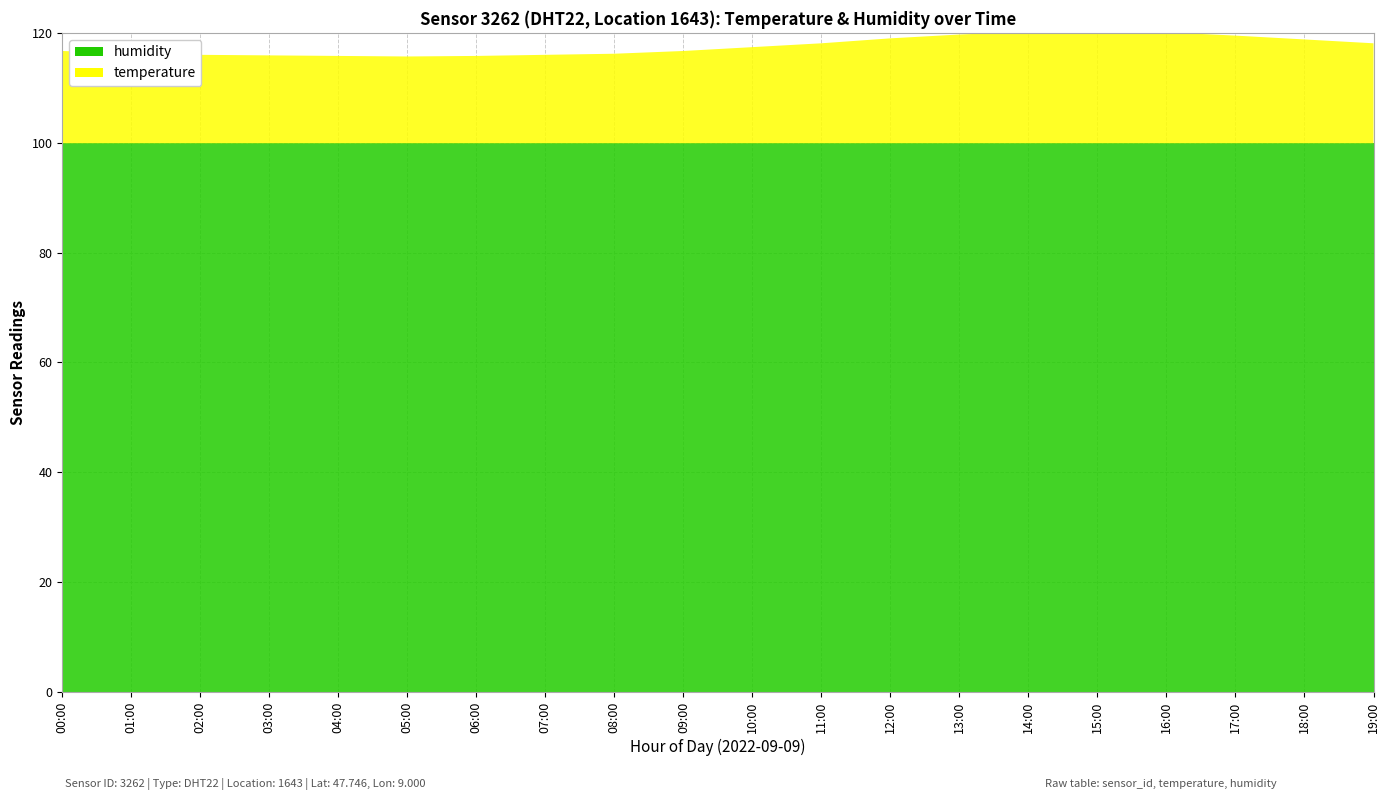

Reading right to left, what are all the values shown in this chart?

temperature: 18.2	18.9	19.6	20.2	20.5	20.3	19.8	19.1	18.2	17.5	16.8	16.3	16.1	15.9	15.8	15.9	16.0	16.1	16.4	16.8
humidity: 99.9	99.9	99.9	99.9	99.9	99.9	99.9	99.9	99.9	99.9	99.9	99.9	99.9	99.9	99.9	99.9	99.9	99.9	99.9	99.9